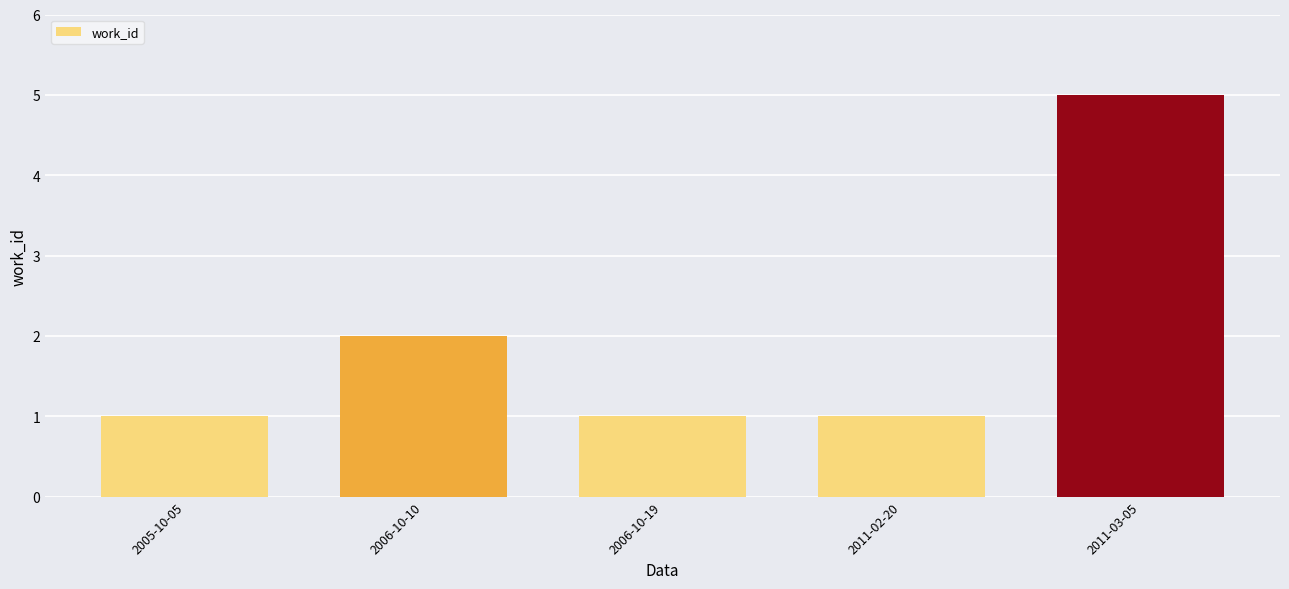

Reading right to left, list all the values displayed in this chart.

2011-03-05=5	2011-02-20=1	2006-10-19=1	2006-10-10=2	2005-10-05=1